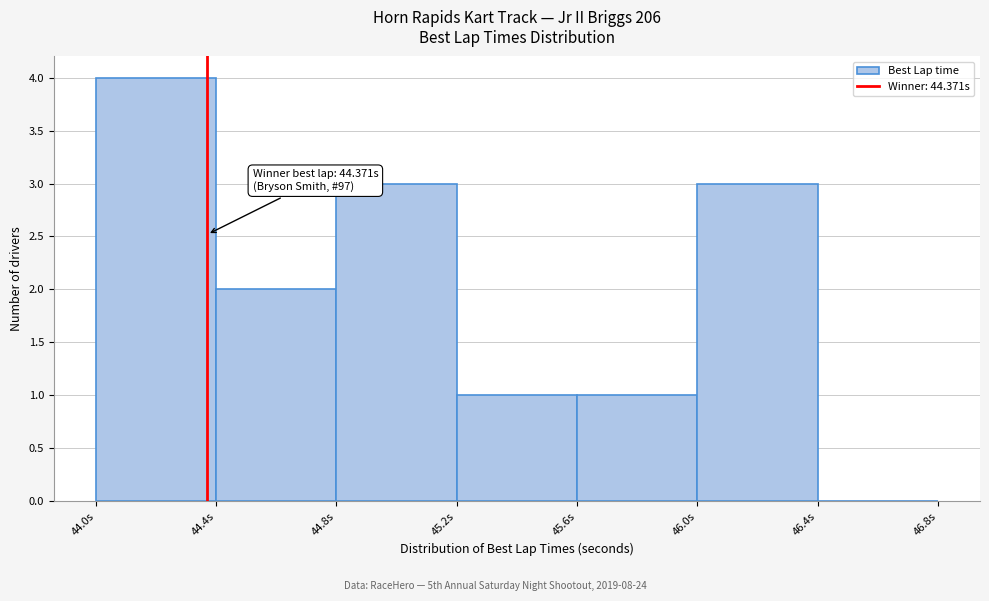

Which range on the x-axis has the tallest bar?

44.0 to 44.4